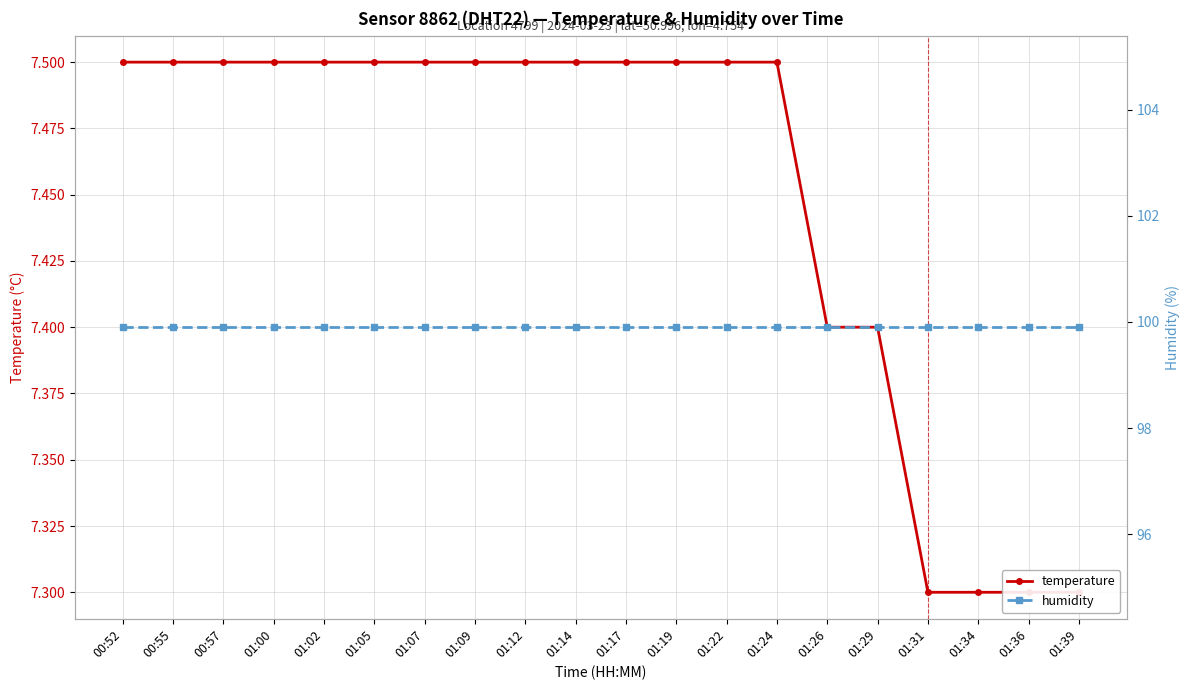

True or false: humidity and temperature cross at least once.

False